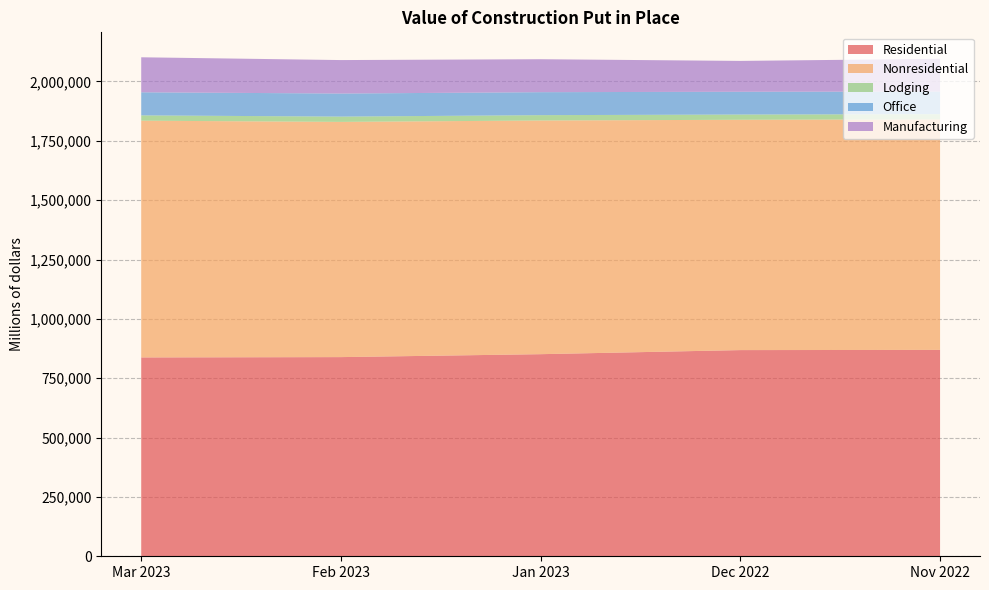

Reading left to right, what are all the values shown in this chart?

Residential: 837547	838897	851235	868435	869322
Nonresidential: 997145	990683	984247	970071	970972
Lodging: 22370	22281	22481	22043	21774
Office: 97242	97166	96792	95946	95292
Manufacturing: 147416	140955	138836	129965	137916